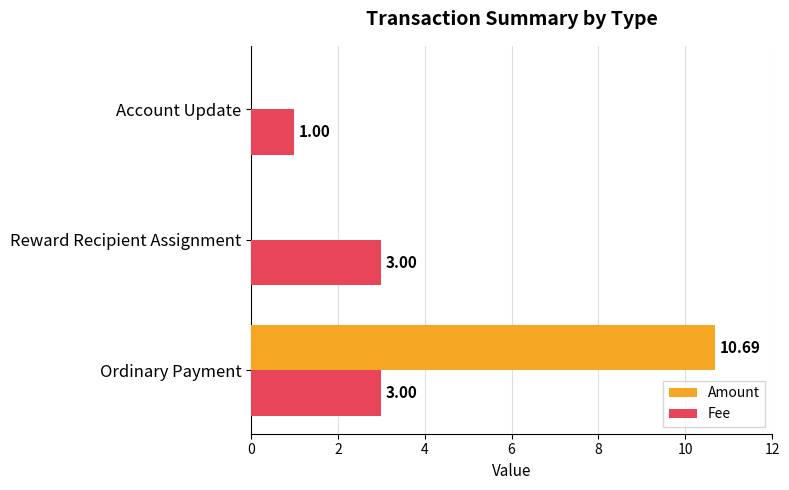

Is the value of Fee at Account Update greater than the value of Amount at Account Update?

Yes